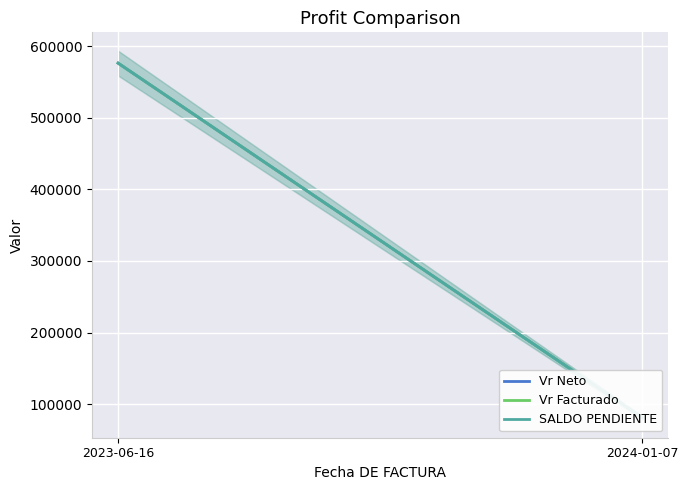

What are all the series names shown in the legend?

Vr Neto, Vr Facturado, SALDO PENDIENTE